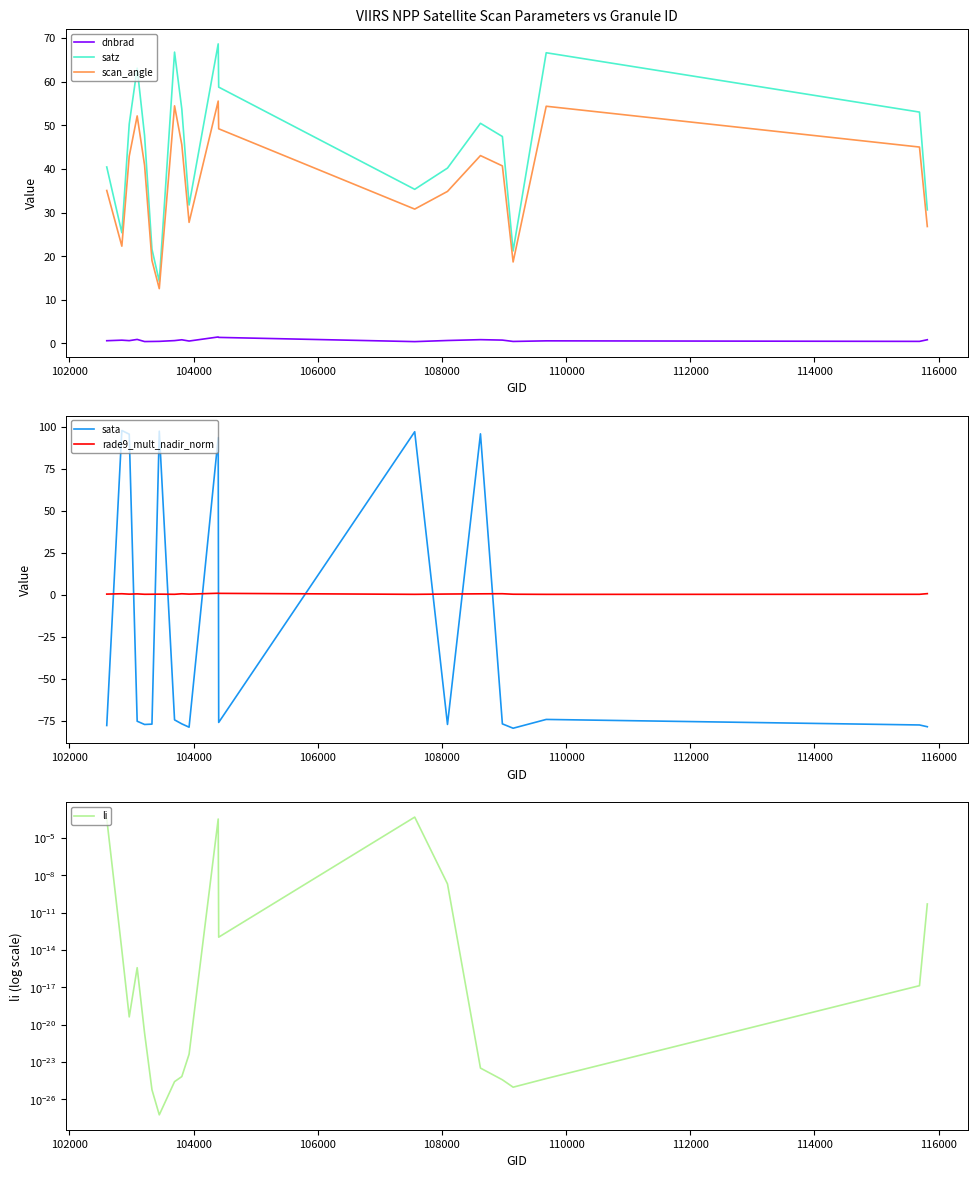

What are all the series names shown in the legend?

dnbrad, satz, scan_angle, sata, rade9_mult_nadir_norm, li